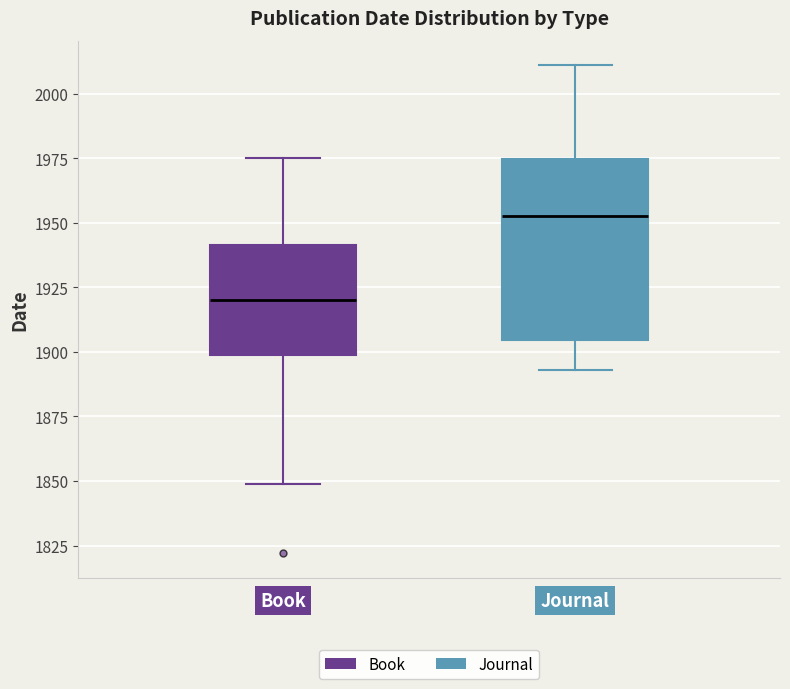

Which box has the lowest median line?

Book